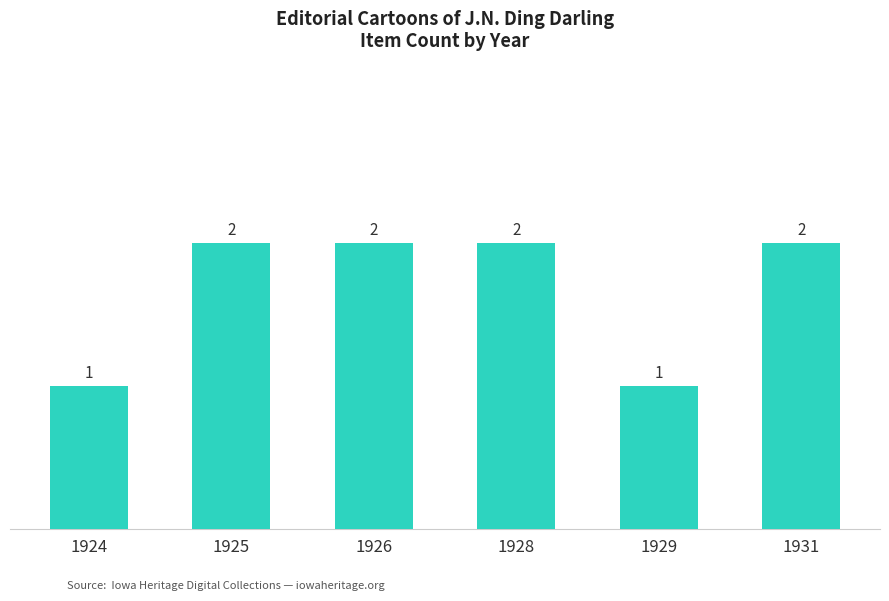

True or false: the data shows 2 at 1928.

True